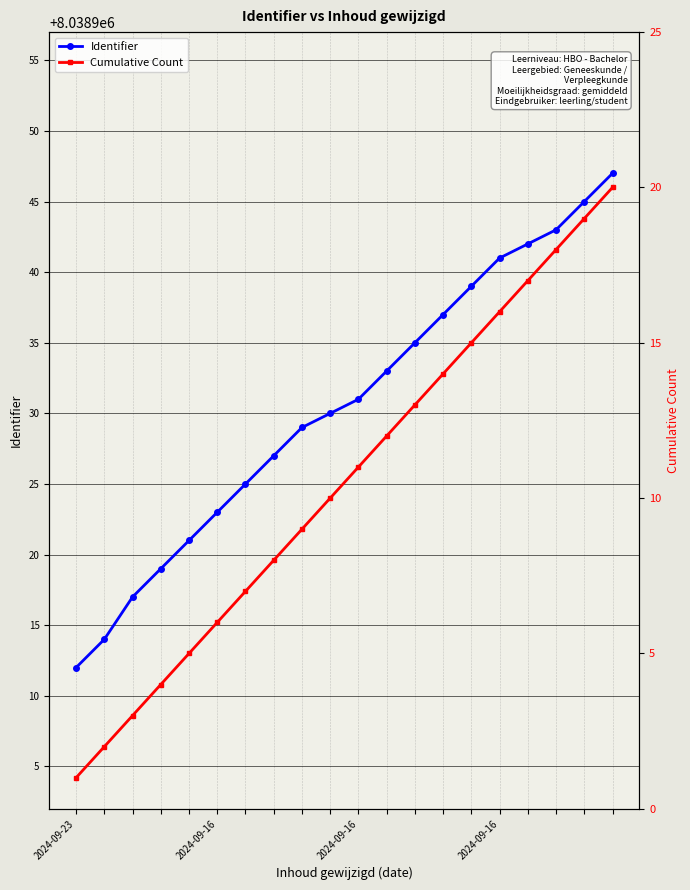

True or false: Identifier has more than 1 points higher than both neighbors.

False